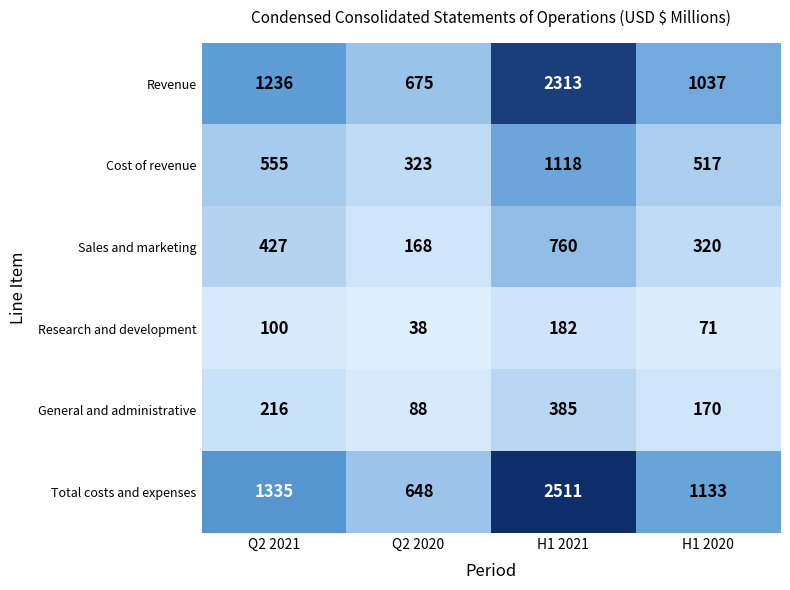

What is the difference between the maximum and second lowest values in the Total costs and expenses series?

1378